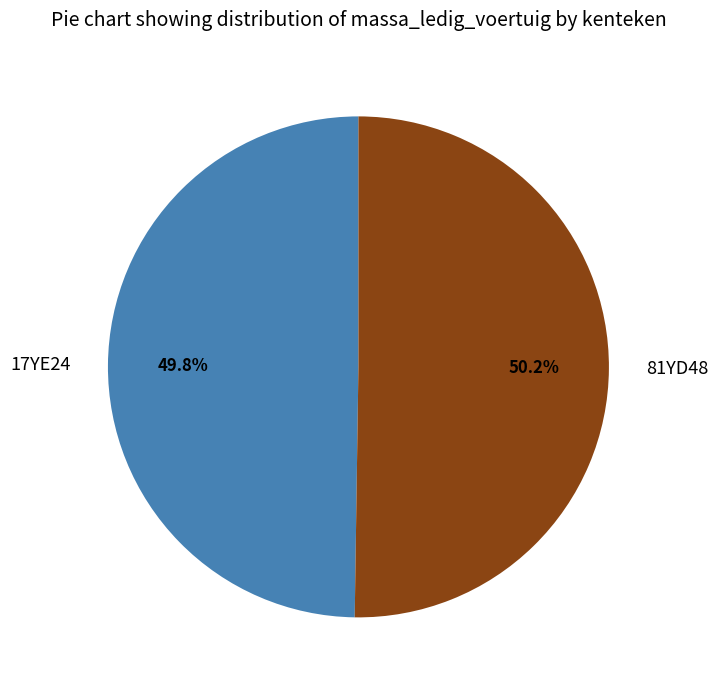

What percentage is NOT represented by 17YE24?

50.2%